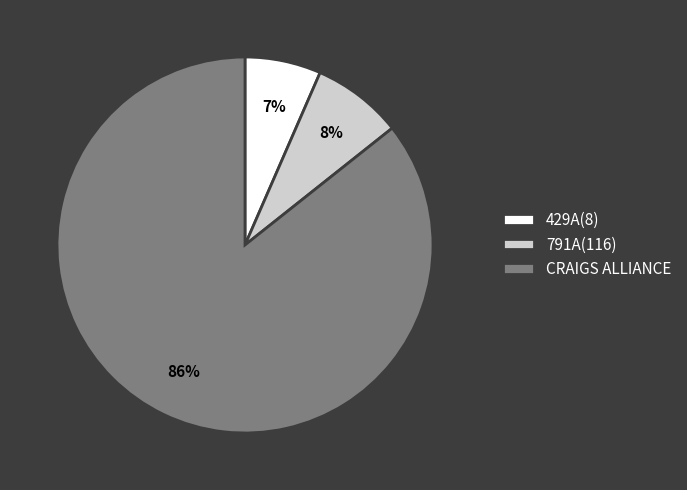

Which slice represents more than half of the pie?

CRAIGS ALLIANCE